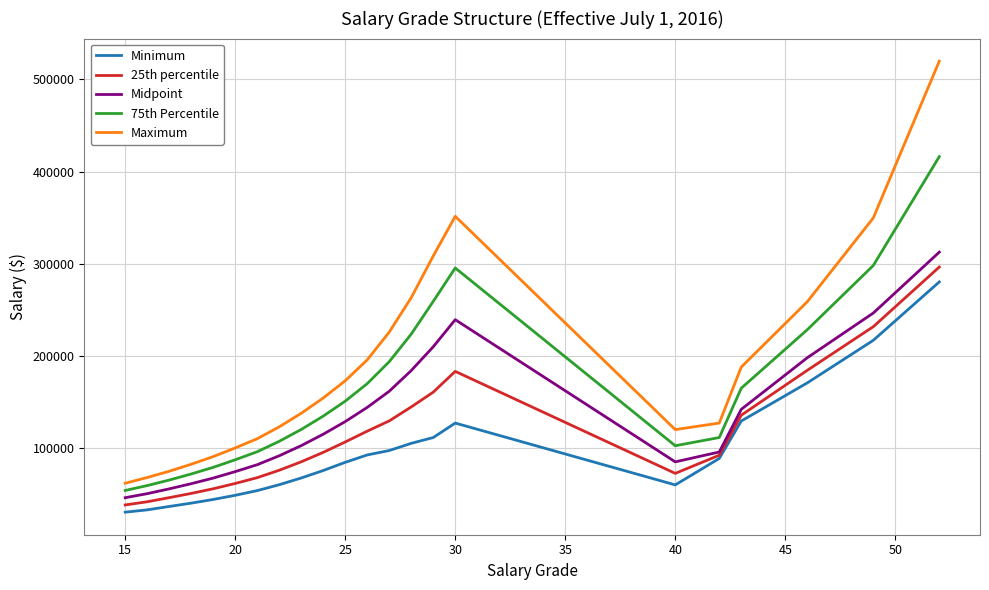

Which series has the largest range (max minus min)?

Maximum